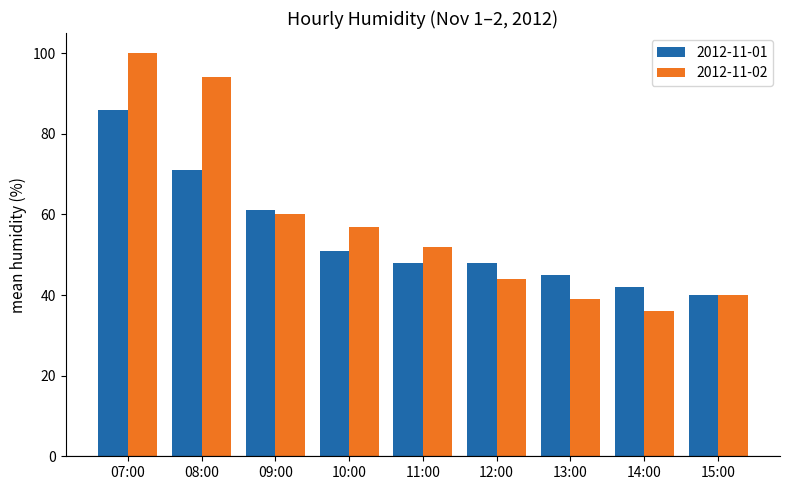

At which label is 2012-11-01 closest to 63?

09:00